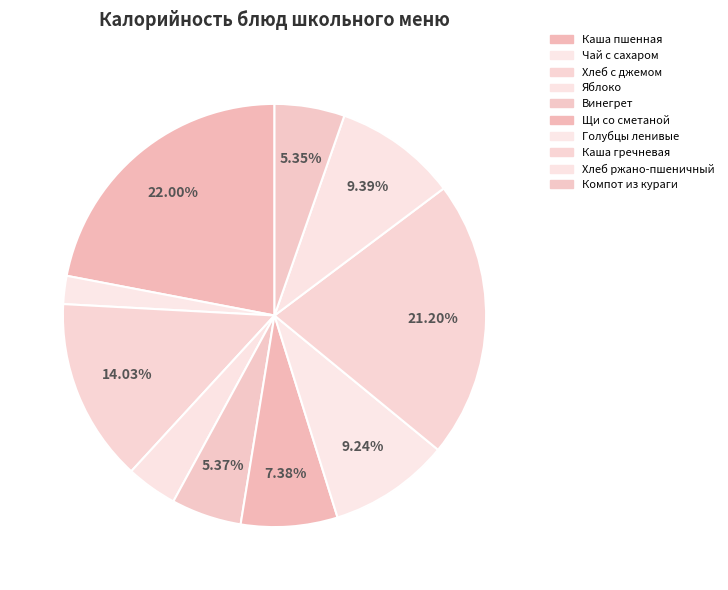

How many slices are in this pie chart?

10